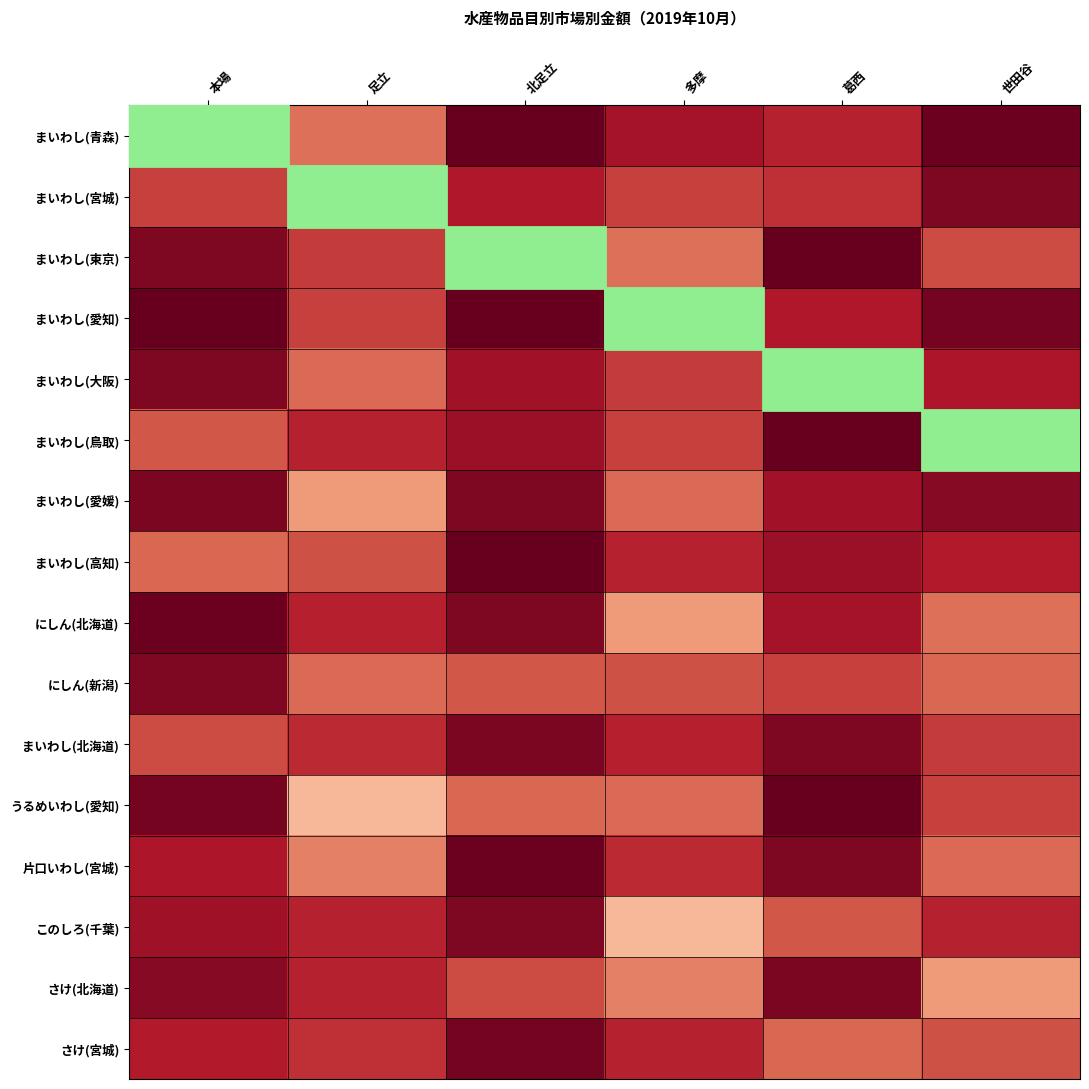

List the series in order of their peak value, lowest first.

まいわし(大阪), まいわし(宮城), にしん(新潟), このしろ(千葉), まいわし(愛媛), まいわし(北海道), さけ(北海道), さけ(宮城), にしん(北海道), 片口いわし(宮城), まいわし(高知), うるめいわし(愛知), まいわし(青森), まいわし(東京), まいわし(愛知), まいわし(鳥取)